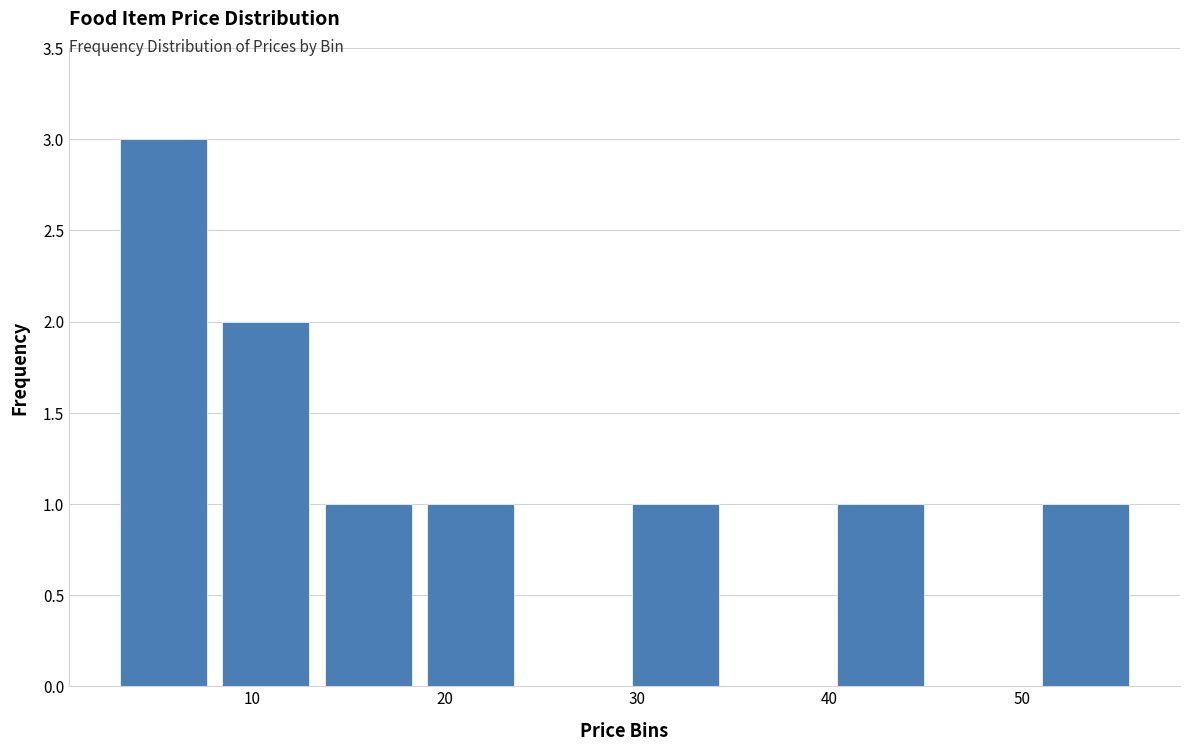

Reading left to right, transcribe this chart: for each bar, give the range it covers on the x-axis and its height. Neither the bar edges nor the heights are printed on the chart, so give them approximately, as read against the axes.

3 to 8: 3
8 to 13: 2
13 to 19: 1
19 to 24: 1
24 to 29: 0
29 to 35: 1
35 to 40: 0
40 to 45: 1
45 to 51: 0
51 to 56: 1